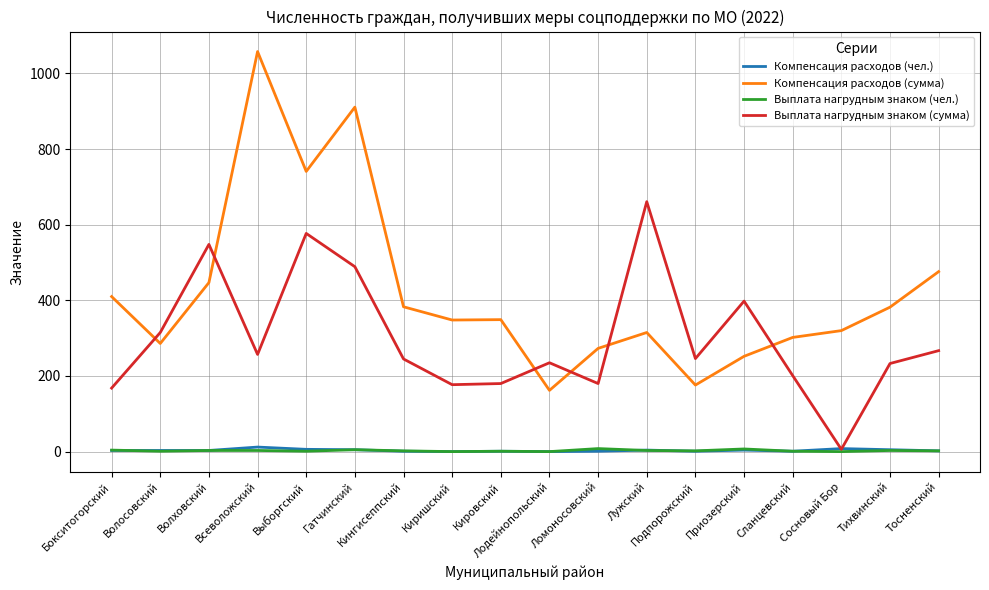

What is the difference between the maximum and second lowest values in the Компенсация расходов (сумма) series?

882